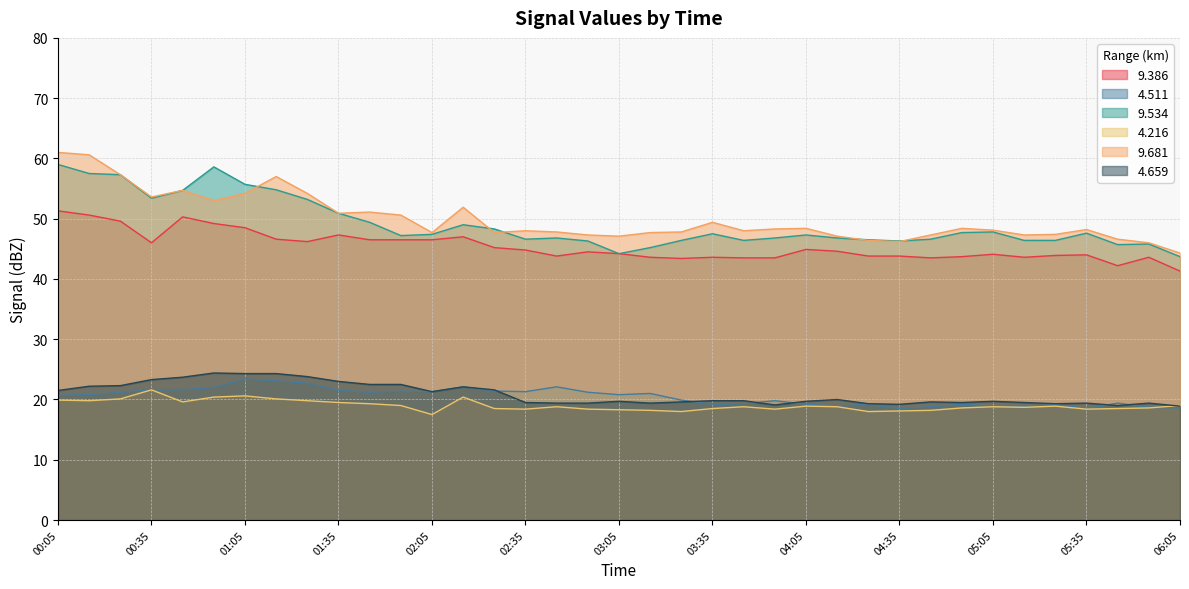

Which has a higher value, 01:45 or 00:25?

00:25